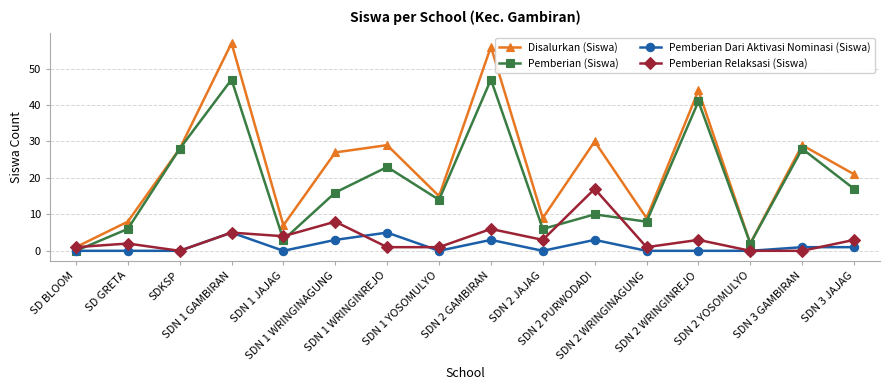

What is the maximum value shown in the chart?

57